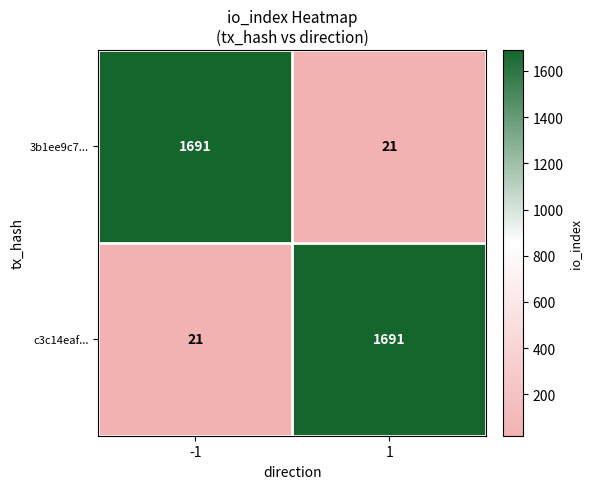

Reading left to right, what are all the values shown in this chart?

3b1ee9c7...: -1=1691	1=21
c3c14eaf...: -1=21	1=1691